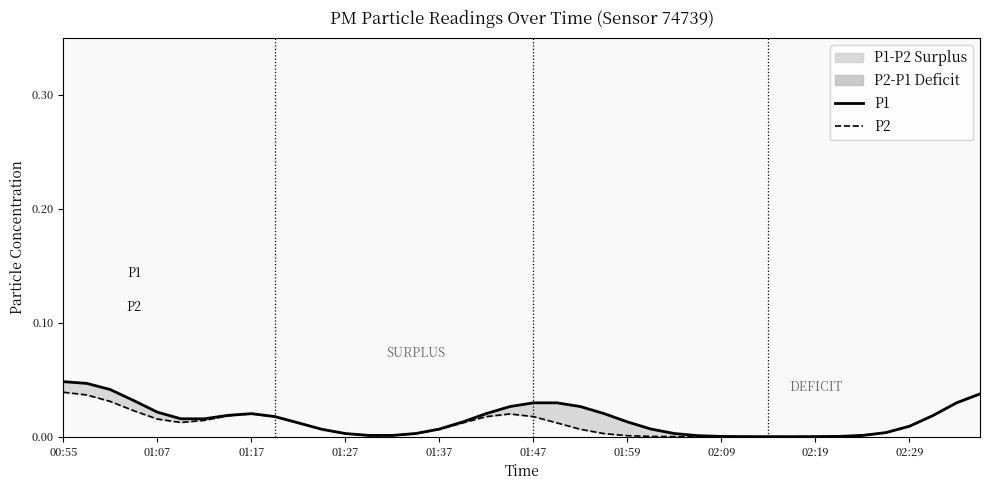

What position from the left is 26?

27